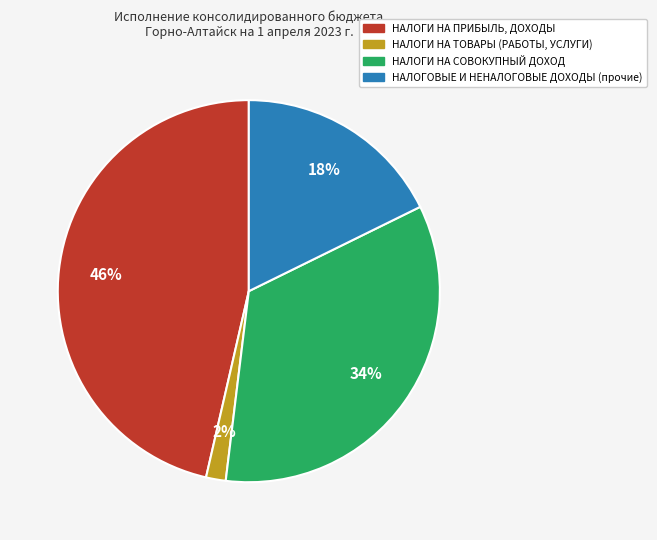

Approximately how many times larger is the value at НАЛОГИ НА ПРИБЫЛЬ, ДОХОДЫ compared to НАЛОГИ НА СОВОКУПНЫЙ ДОХОД?

1.4